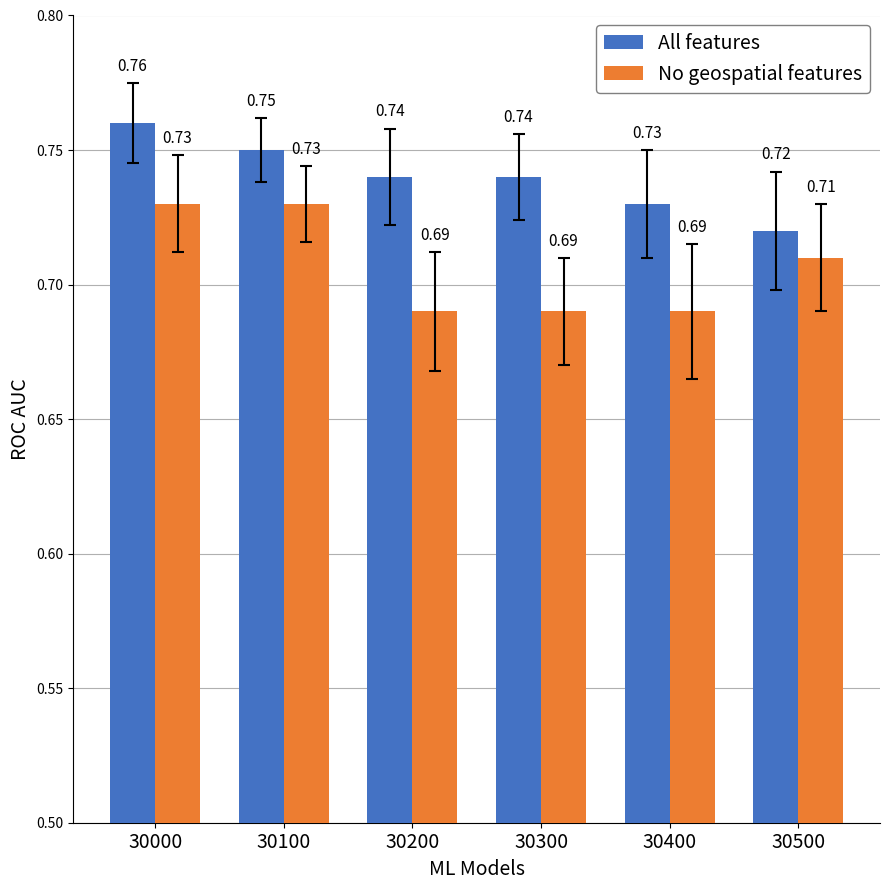

Which series changed the most between 30000 and 30500?

All features